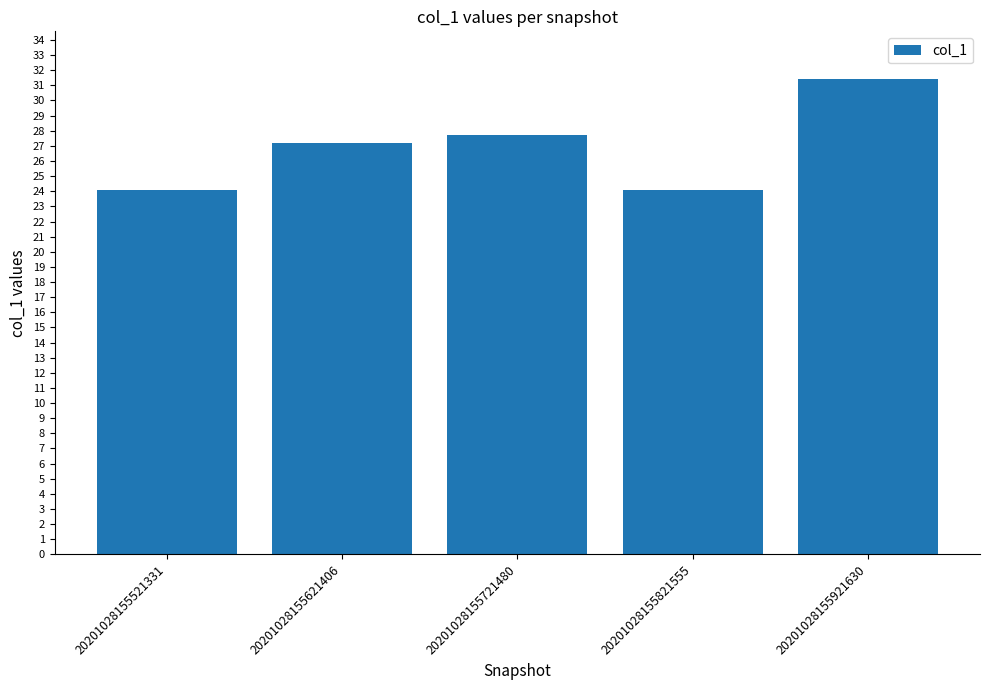

What is the maximum value shown in the chart?

31.4